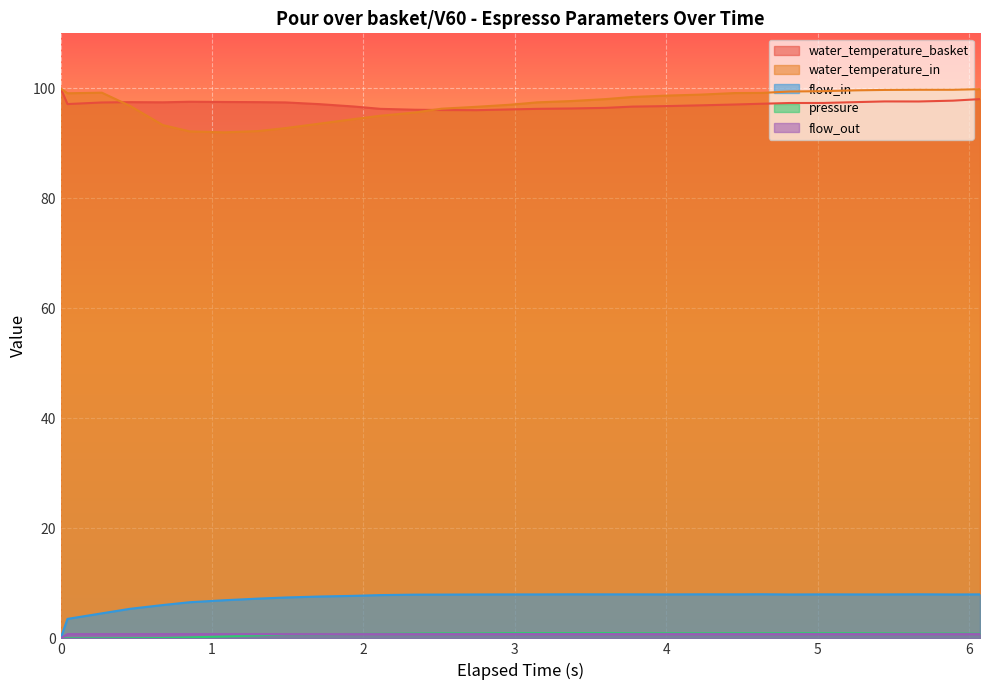

What is the difference between the maximum and second lowest values in the pressure series?

0.9